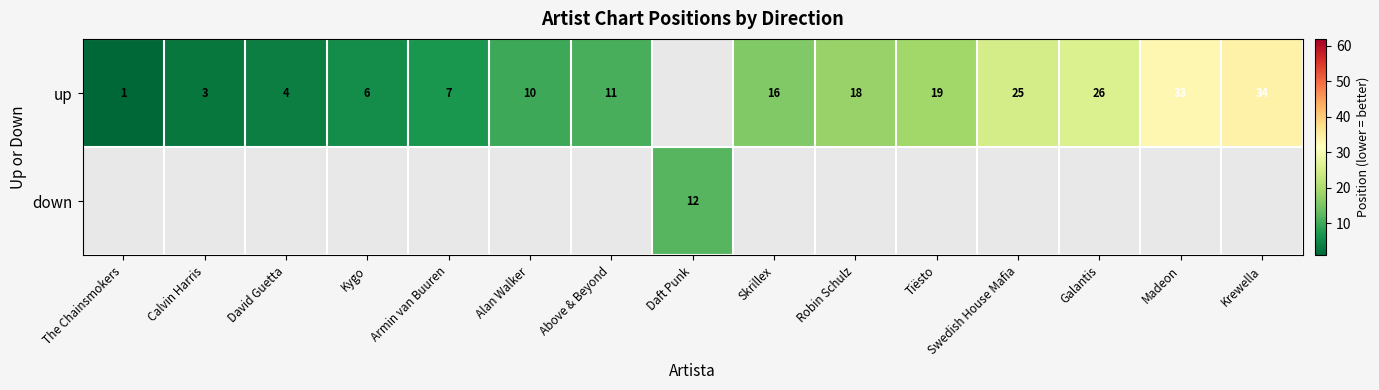

Is it true that up equals 10 at Alan Walker?

True